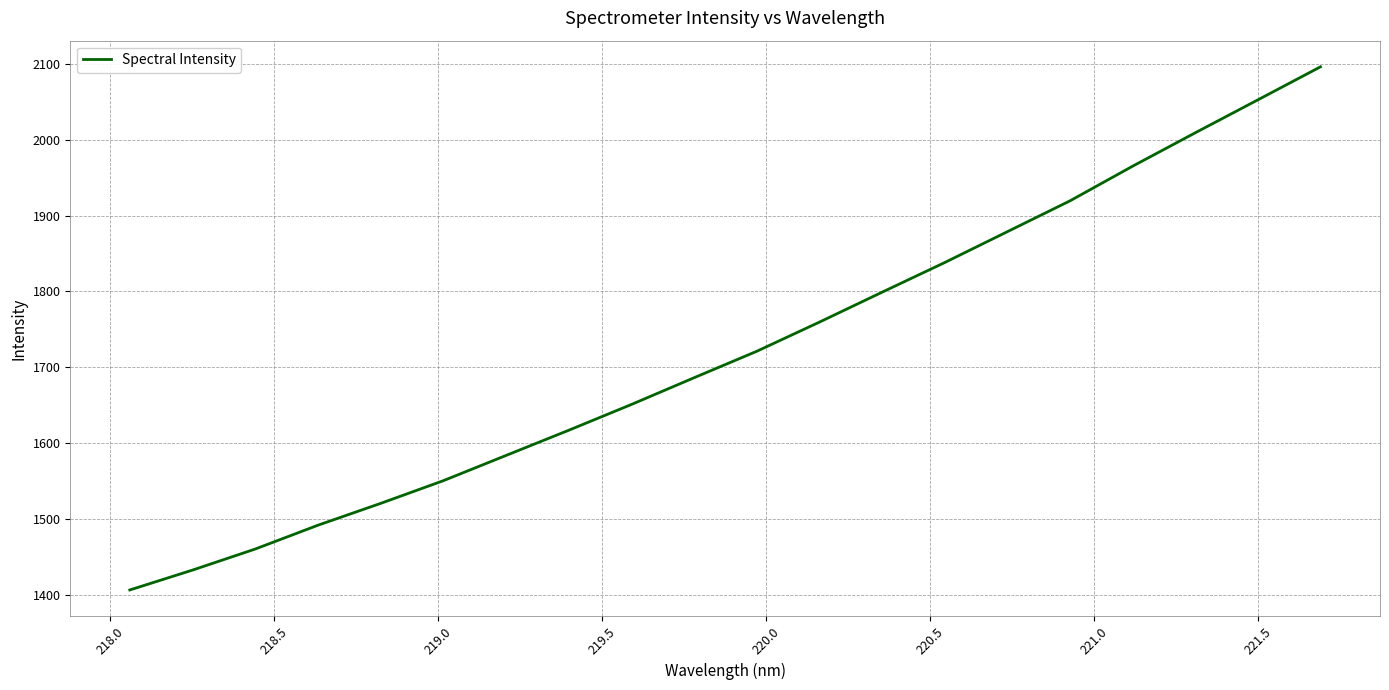

What is the minimum value shown in the chart?

1406.1